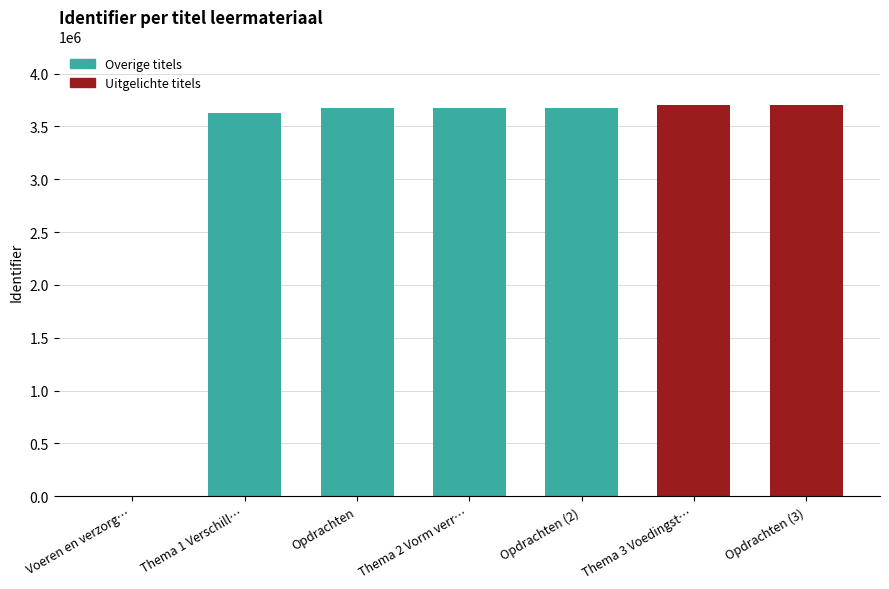

What is the difference between the maximum and minimum values?

3701133